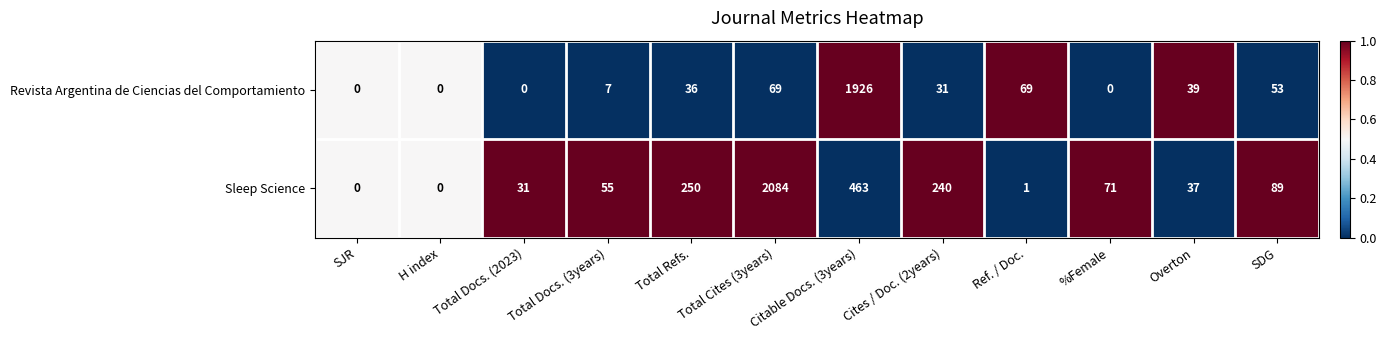

The value of Revista Argentina de Ciencias del Comportamiento at Total Refs. is 58. True or false?

False